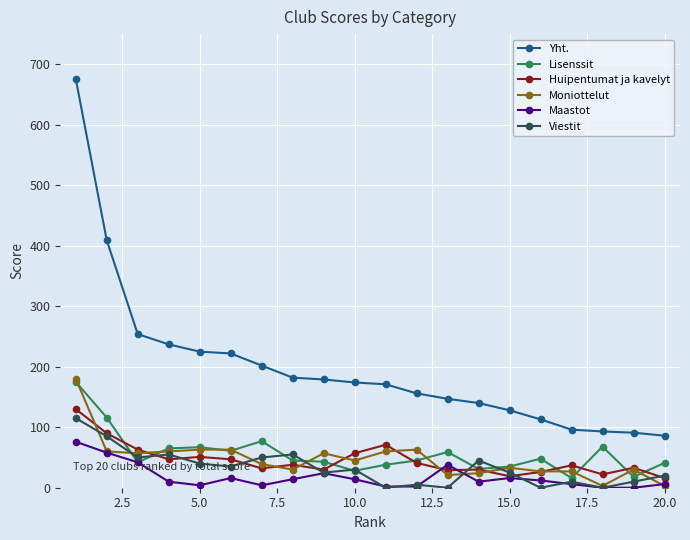

True or false: Moniottelut has more than 1 interior local peaks.

True